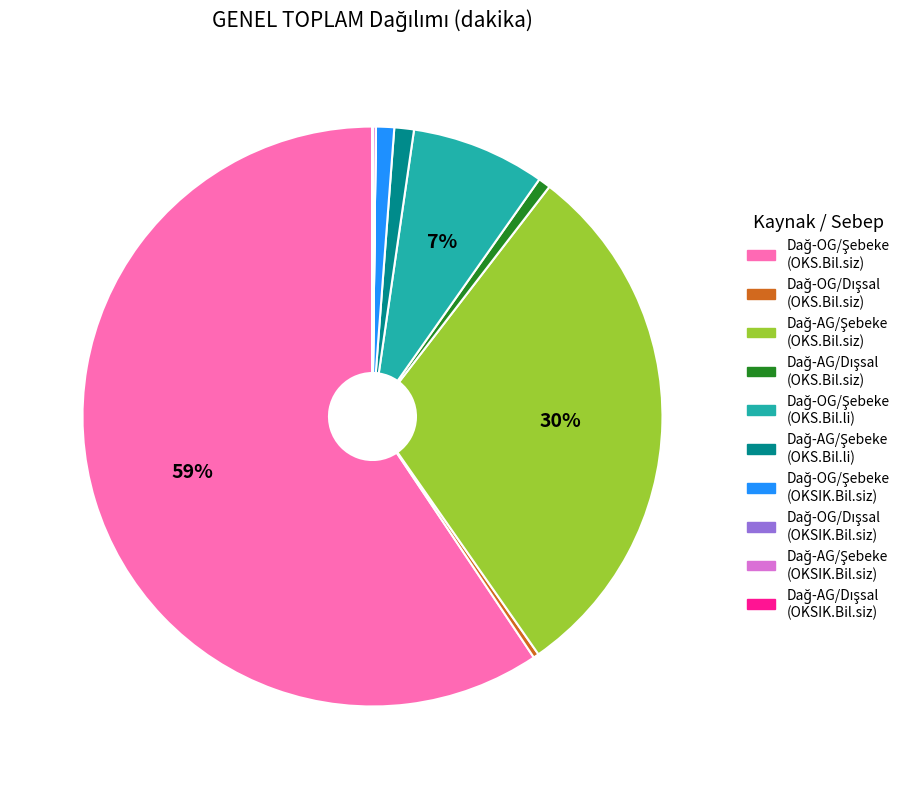

Does any single category account for the majority?

Yes